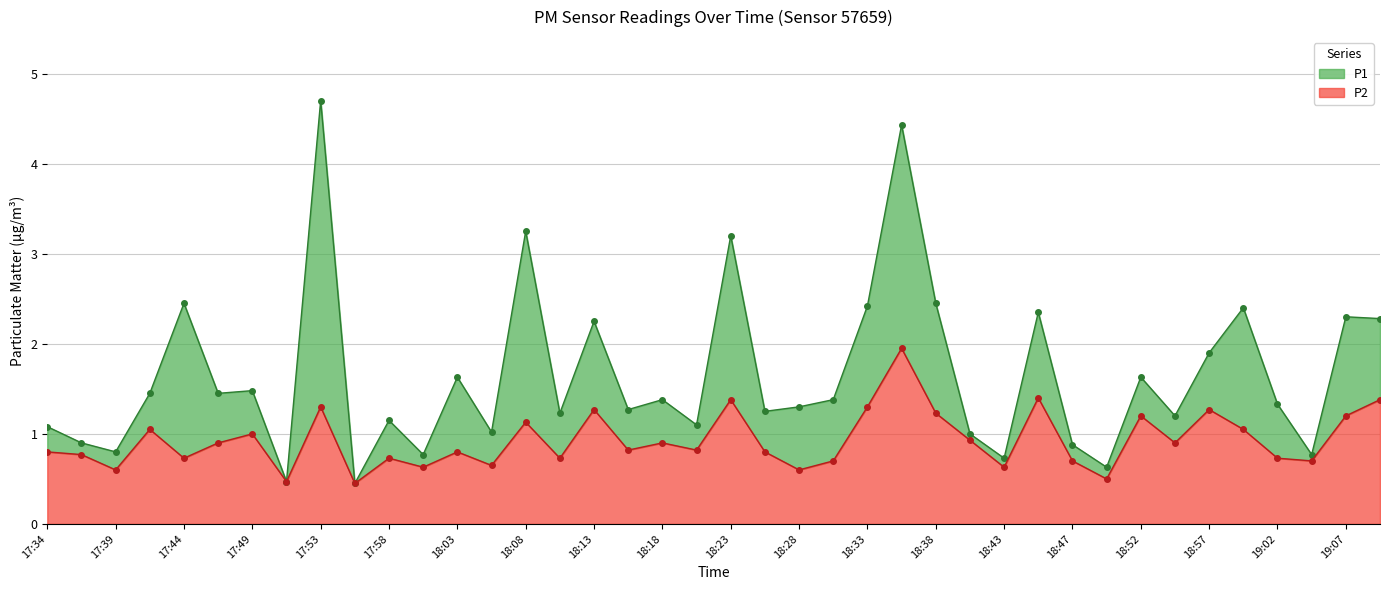

What is the difference between the maximum and minimum values in the P2 series?

1.5